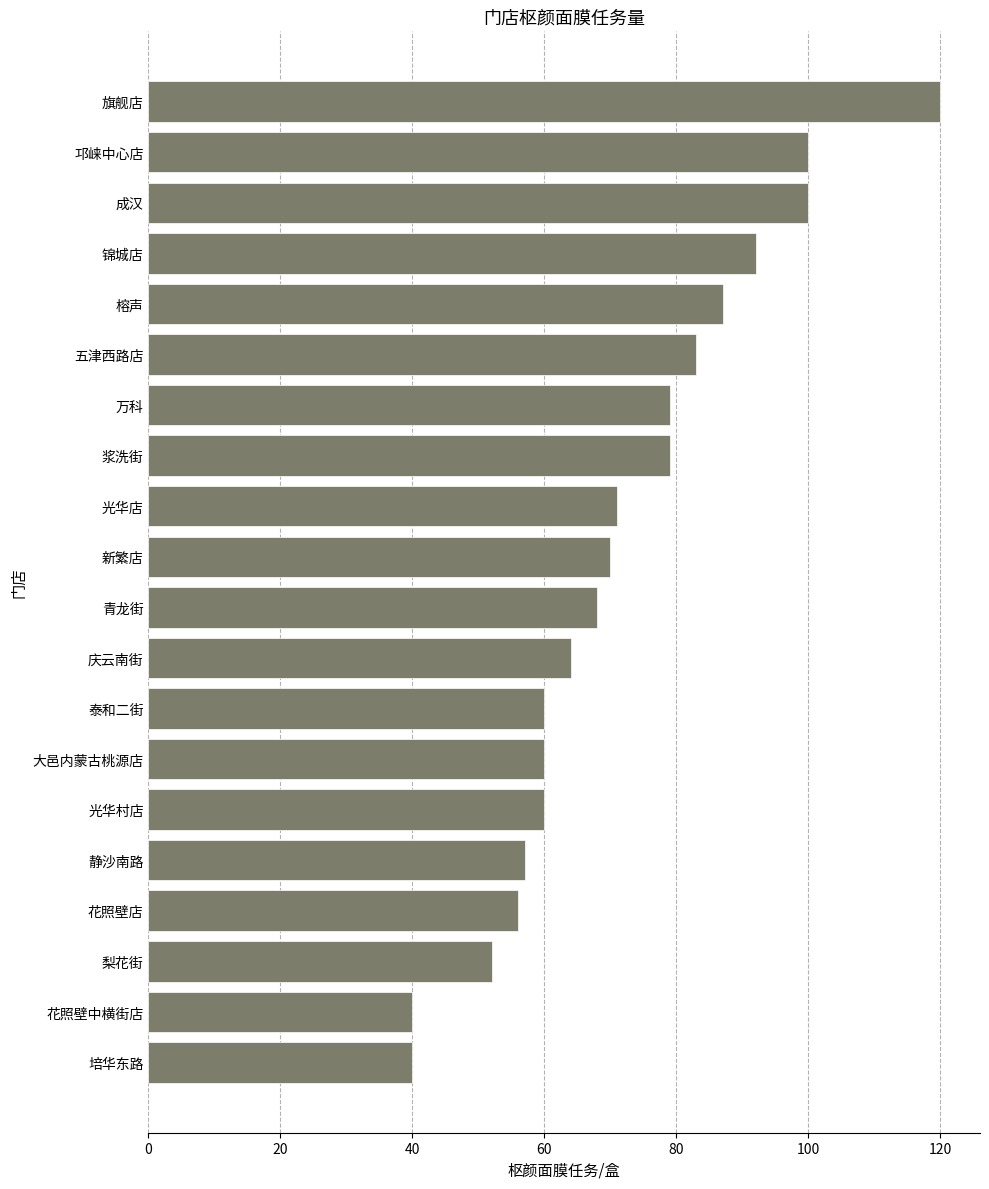

What is the change in value from 新繁店 to 成汉?

+30